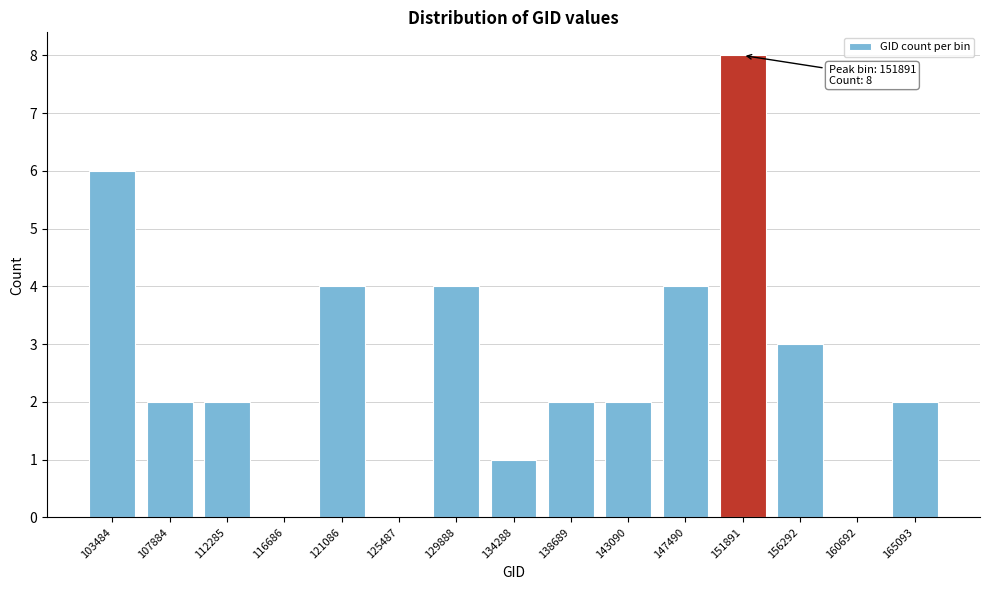

Reading left to right, extract all data points from this chart.

103484=6	107884=2	112285=2	116686=0	121086=4	125487=0	129888=4	134288=1	138689=2	143090=2	147490=4	151891=8	156292=3	160692=0	165093=2